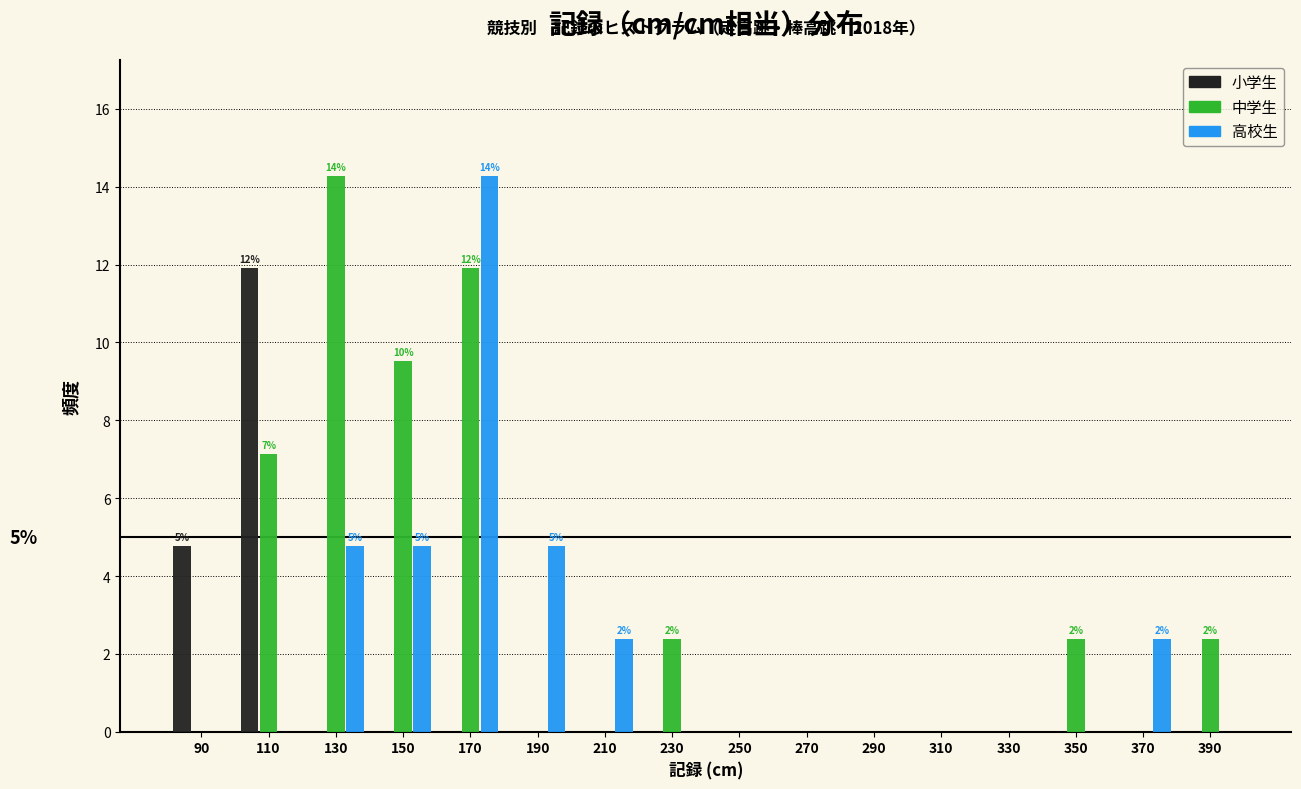

In the 小学生 series, which range on the x-axis has the tallest bar?

100 to 120